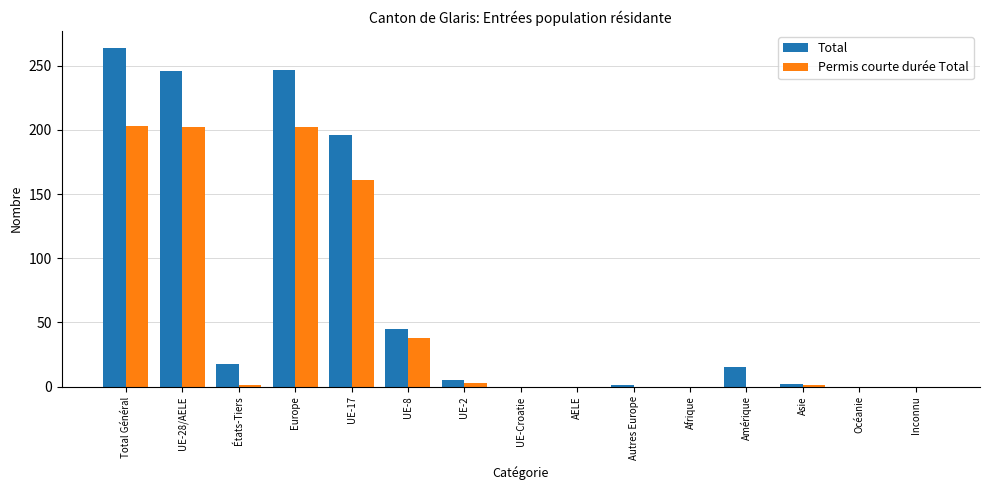

What is the maximum value for Total?

264